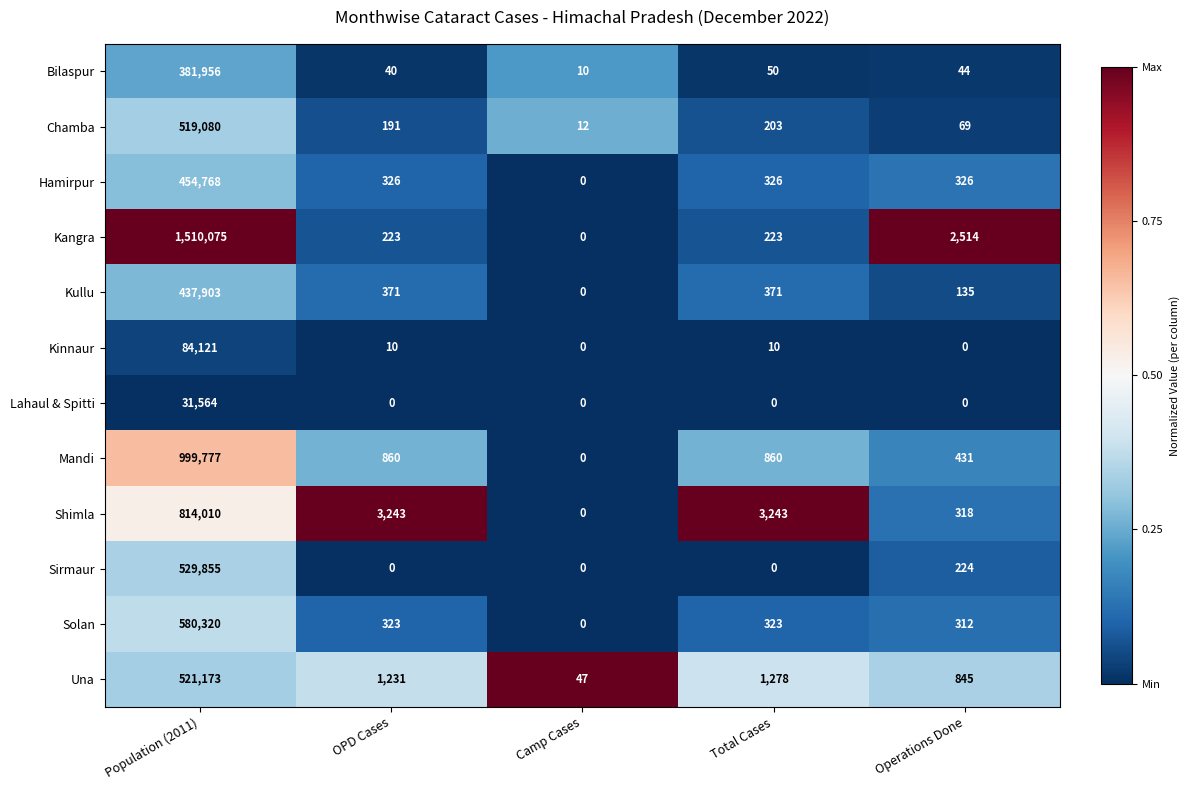

At which category is the sum across all series the highest?

Population (2011)